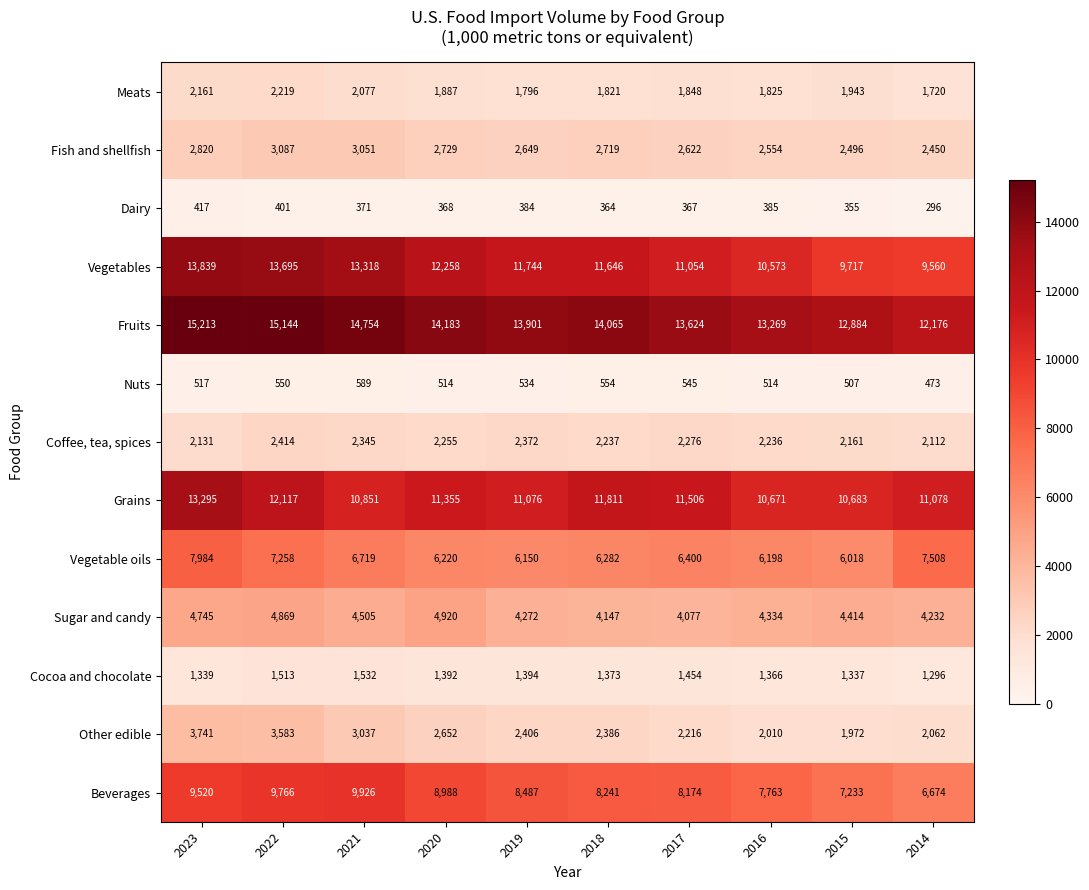

The Fish and shellfish series shows 2649 at 2019. True or false?

True